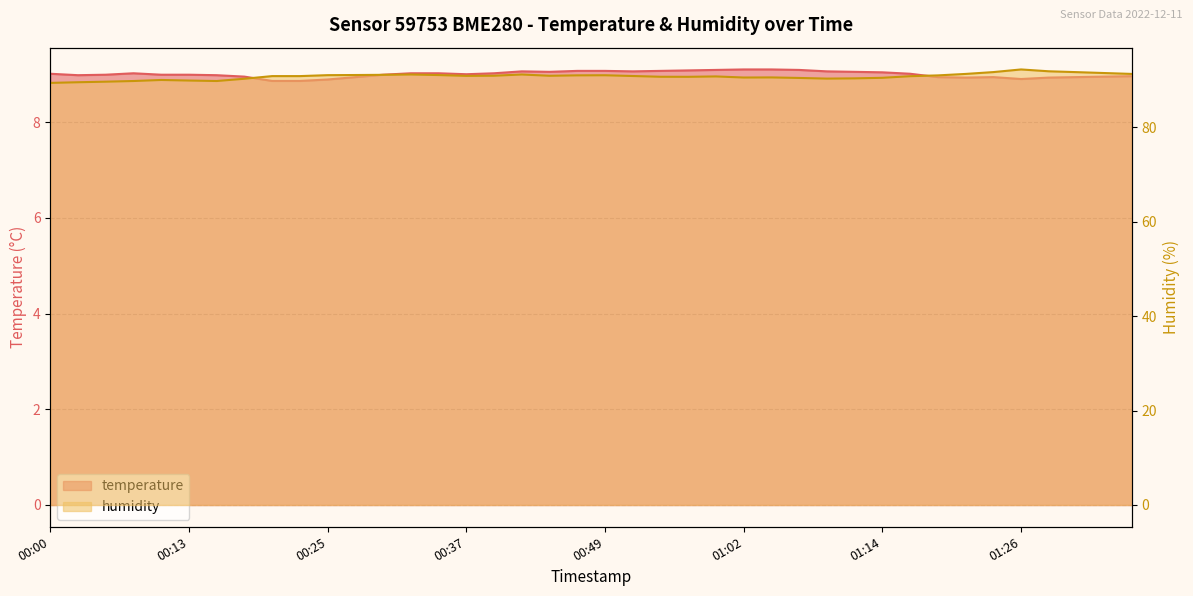

True or false: humidity and temperature intersect in this chart.

False